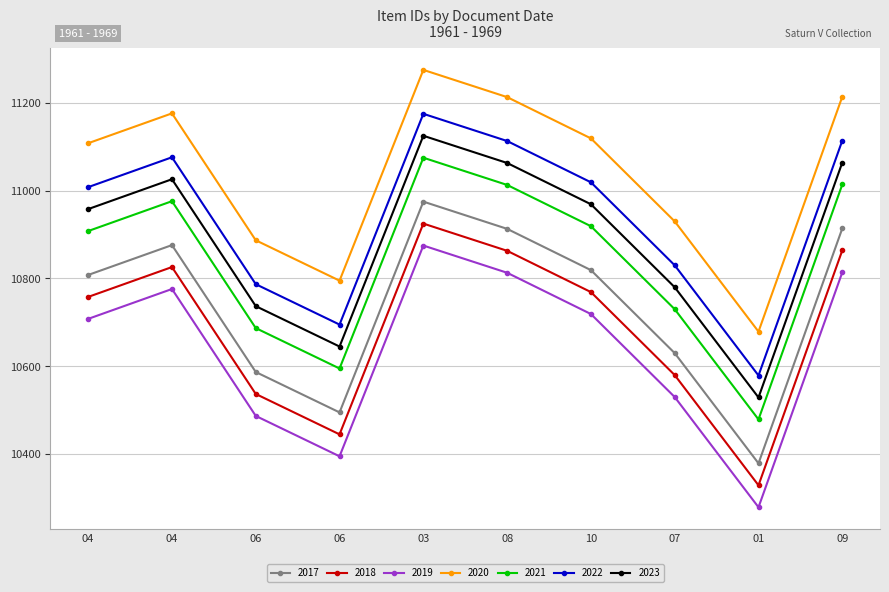

Is this an area chart (filled region under the line)?

No